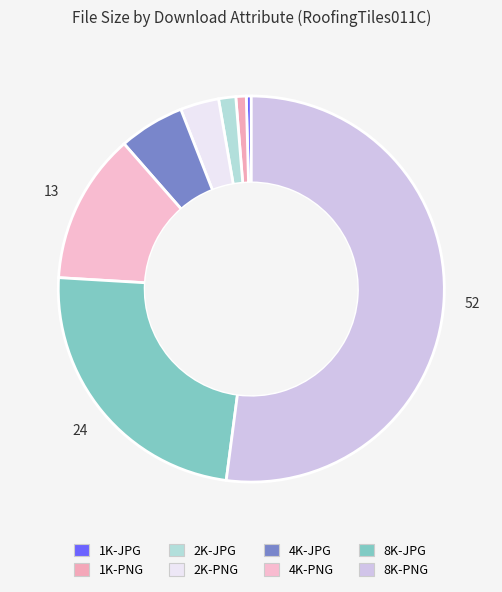

To the nearest percent, what is the combined percentage of 8K-JPG and 2K-JPG?

25%